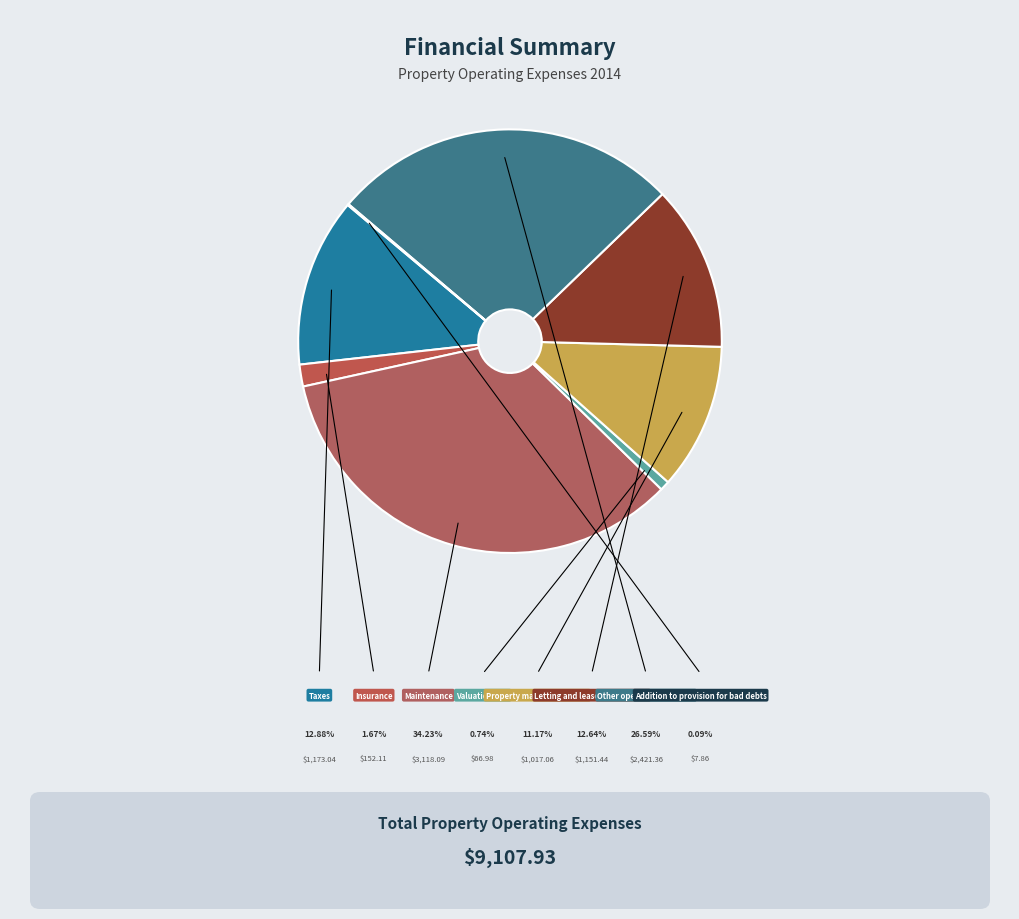

To the nearest percent, what is the difference between the largest and smallest slice percentages?

34%